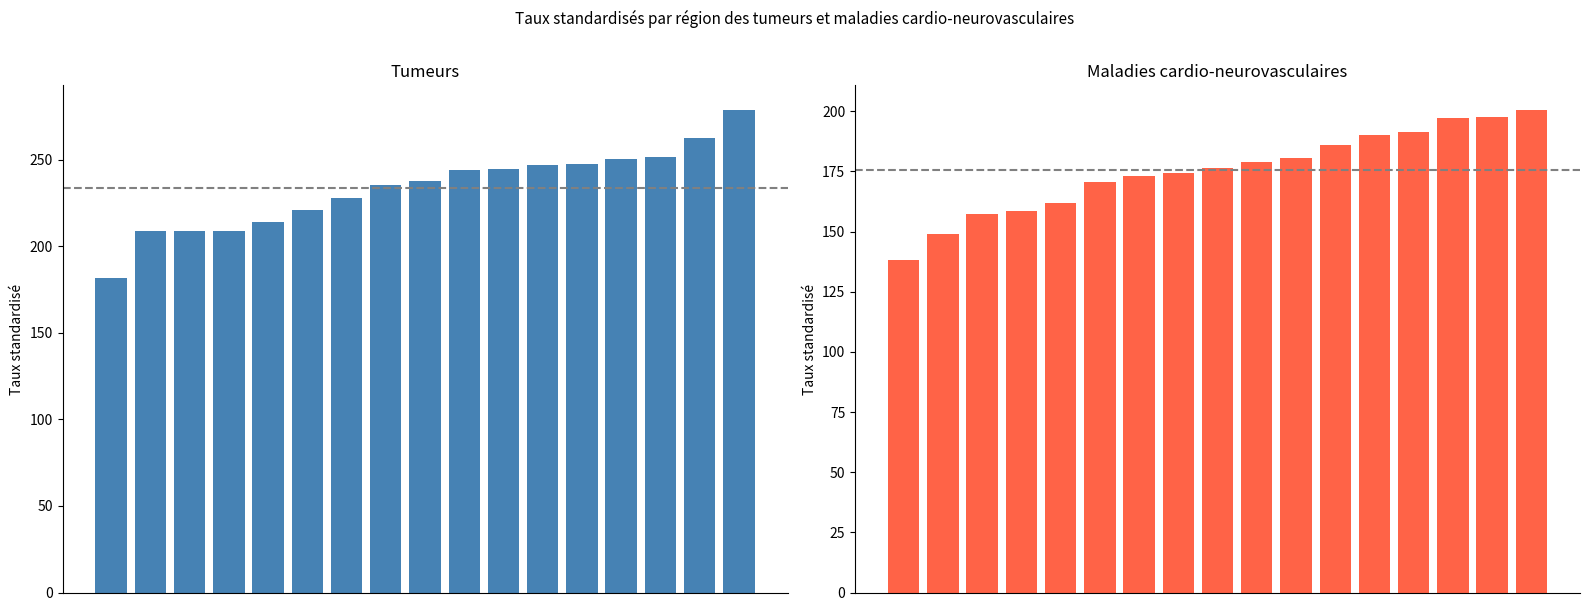

Reading left to right, transcribe all the data shown in this chart.

Tumeurs: 181.5	208.7	208.9	209.0	214.1	221.2	228.1	235.5	237.8	243.8	244.5	246.7	247.8	250.7	251.5	262.6	279.0
Maladies cardio-neurovasculaires: 138.2	149.0	157.3	158.4	161.9	170.7	173.0	174.5	176.5	179.0	180.6	185.8	190.0	191.3	197.1	197.5	200.7